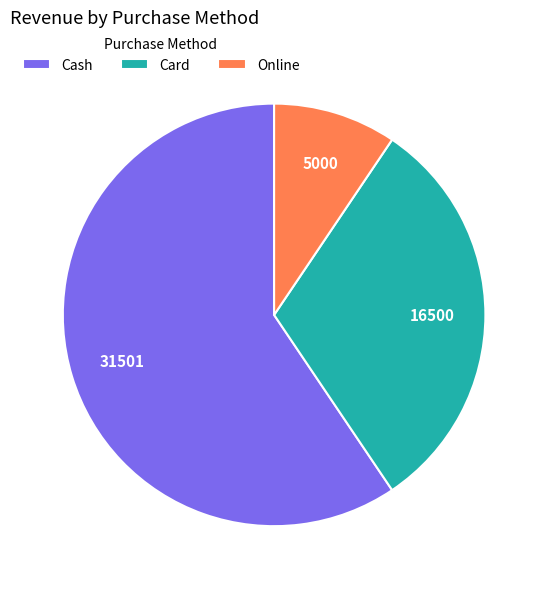

Is it true that Online is 9% of the pie?

True